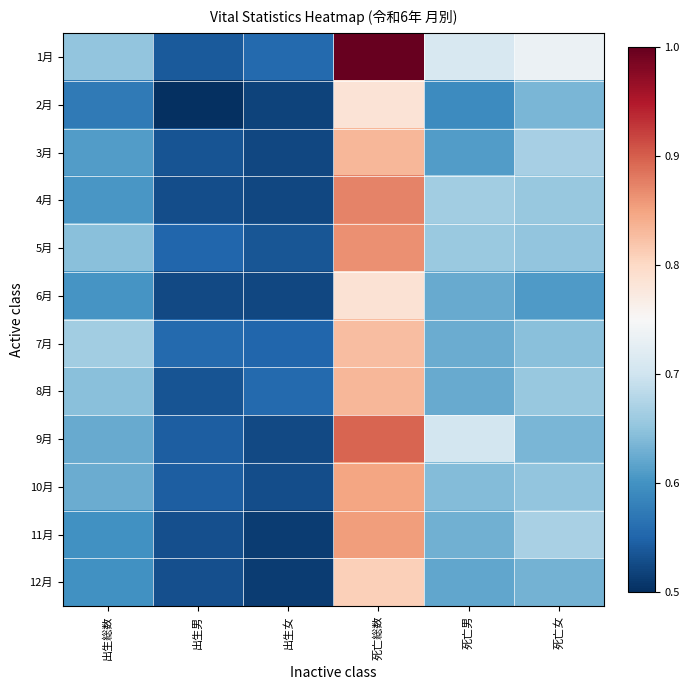

Between 出生男 and 出生女, which series saw the biggest shift?

8月